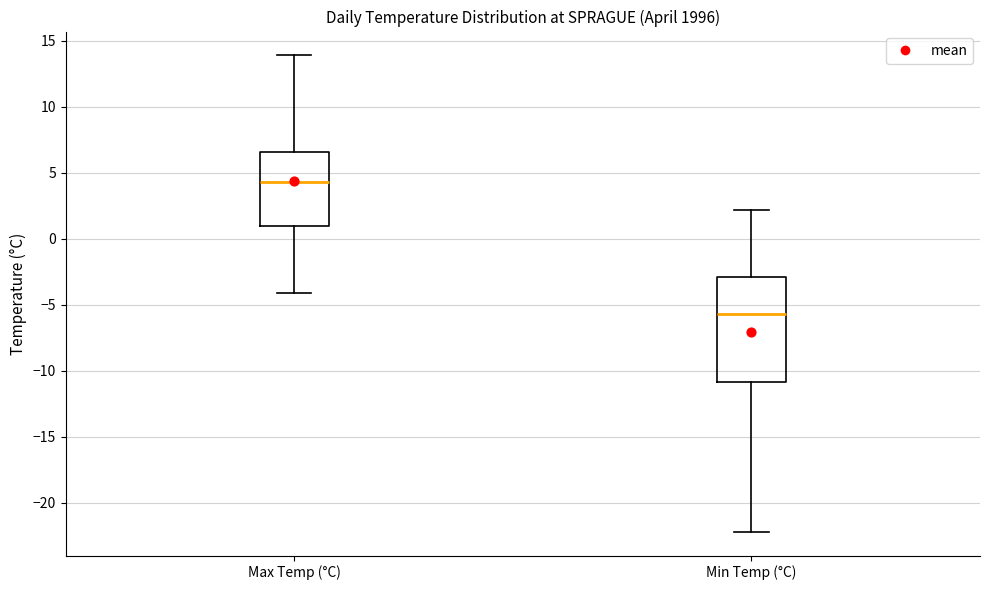

Which box's median line is the lowest?

Min Temp (°C)